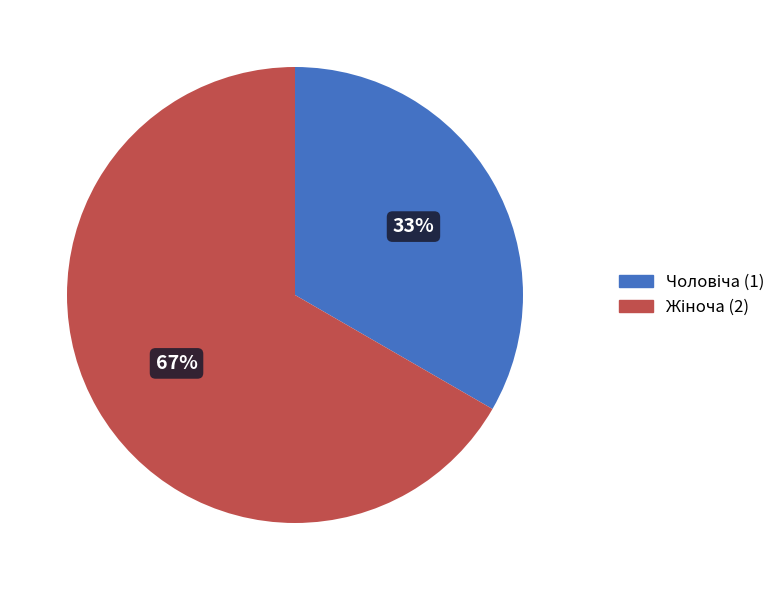

To the nearest percent, what is the average slice percentage?

50%